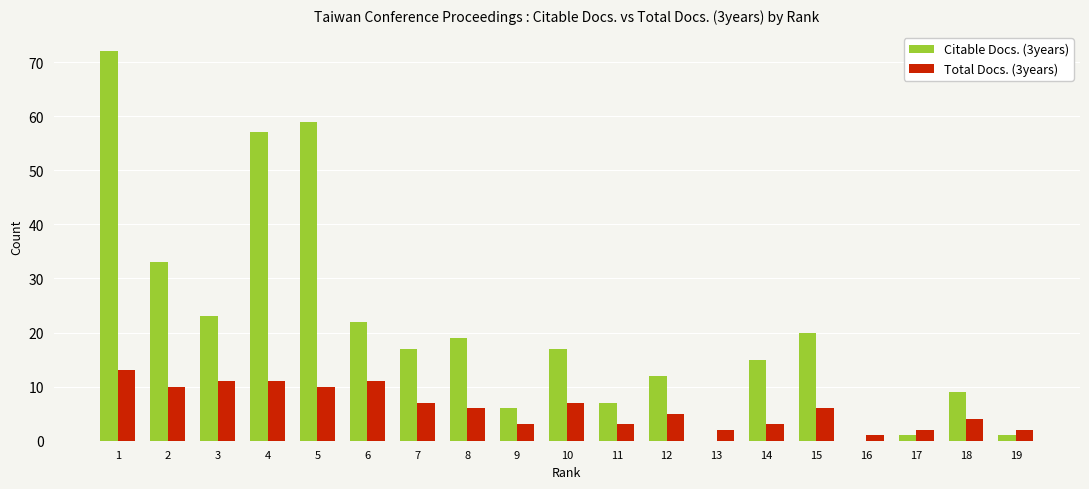

True or false: Total Docs. (3years) has a value of 18 at 6.

False